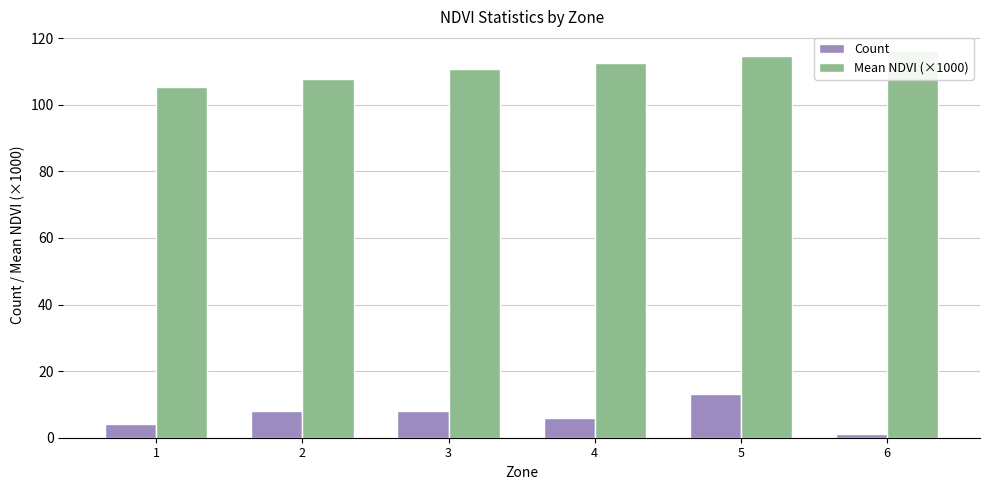

What is the difference between the maximum and minimum values in the Mean NDVI (×1000) series?

10.9